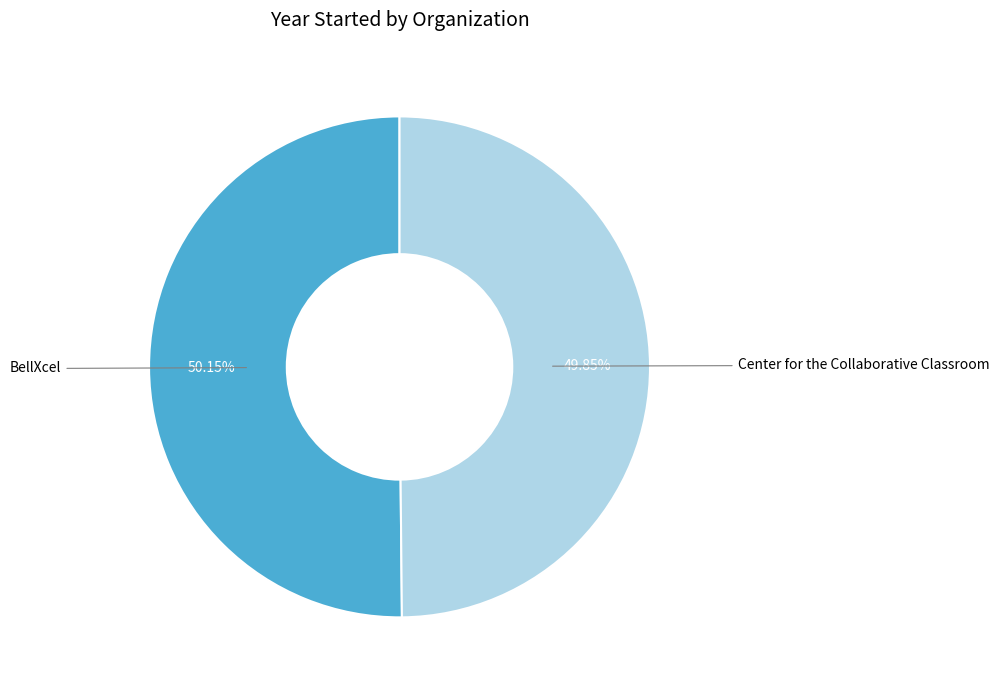

Is there a majority slice in this chart?

Yes